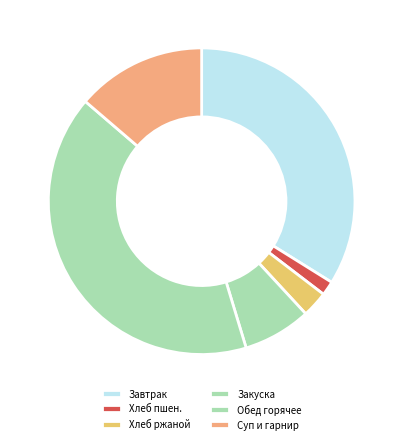

Count the number of slices in the pie.

6